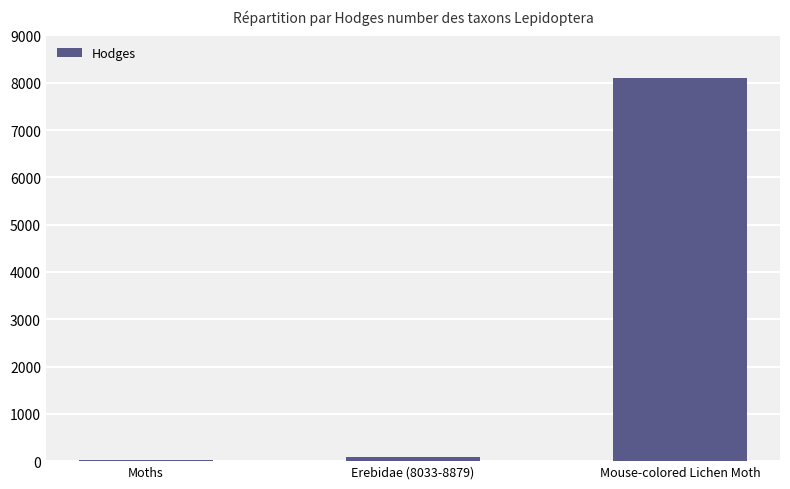

Approximately how many times larger is the value at Erebidae (8033-8879) compared to Moths?

3.2